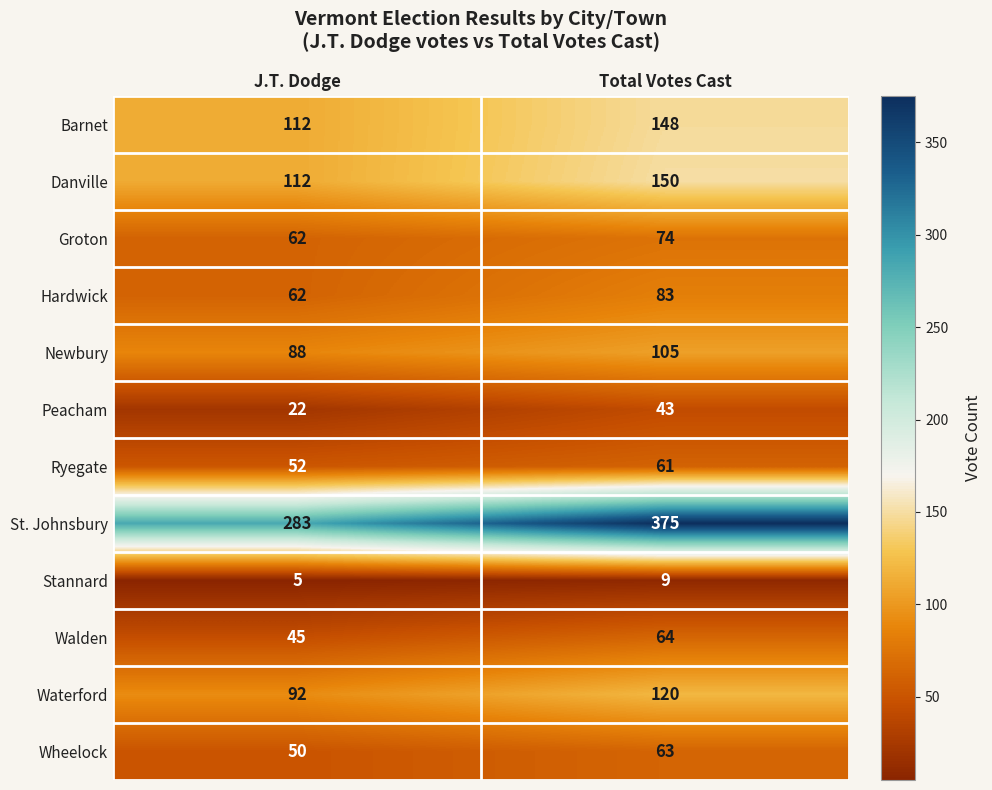

List the series in order of their peak value, highest first.

St. Johnsbury, Danville, Barnet, Waterford, Newbury, Hardwick, Groton, Walden, Wheelock, Ryegate, Peacham, Stannard